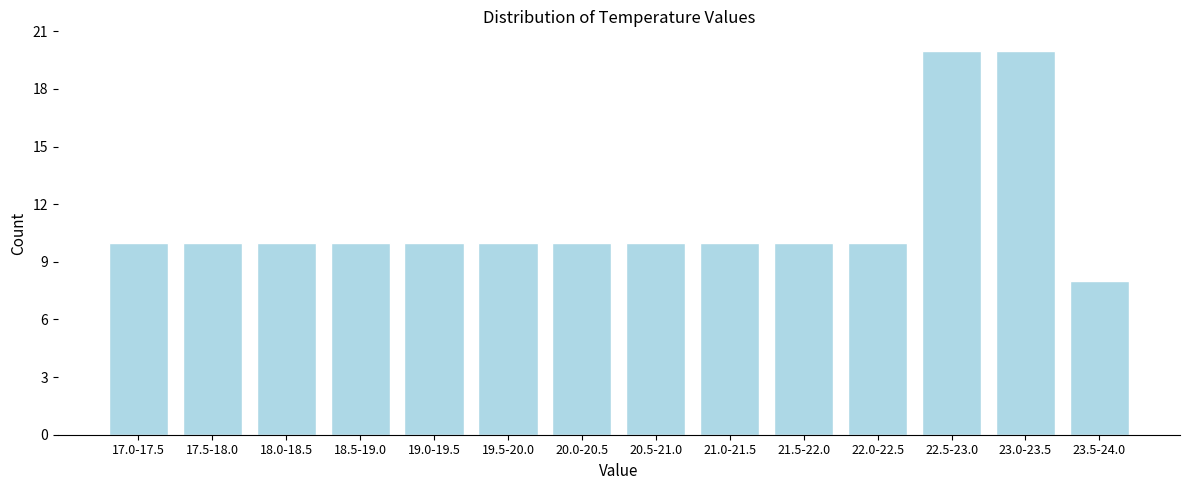

Reading left to right, transcribe all the data shown in this chart.

17.0-17.5=10	17.5-18.0=10	18.0-18.5=10	18.5-19.0=10	19.0-19.5=10	19.5-20.0=10	20.0-20.5=10	20.5-21.0=10	21.0-21.5=10	21.5-22.0=10	22.0-22.5=10	22.5-23.0=20	23.0-23.5=20	23.5-24.0=8